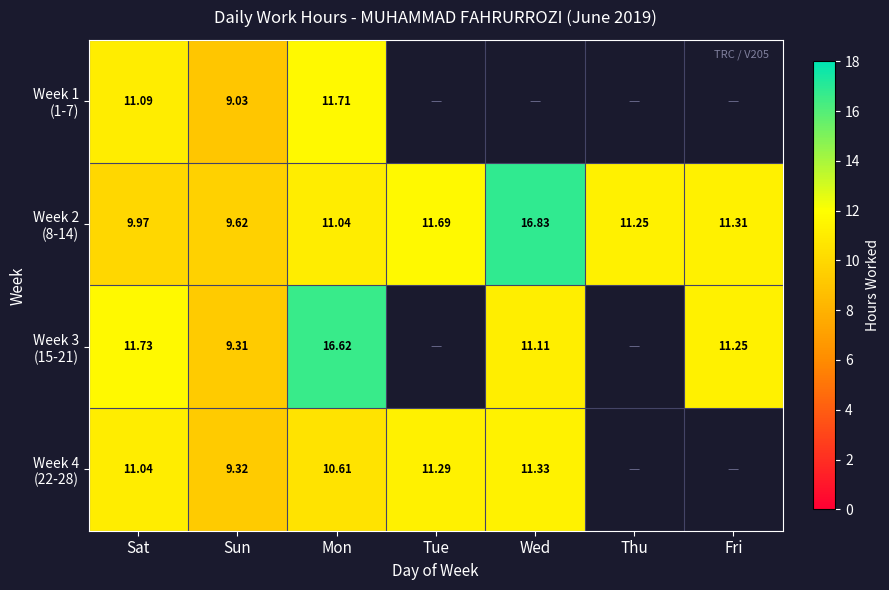

How many positive values does the Week 1 (1-7) series have?

3